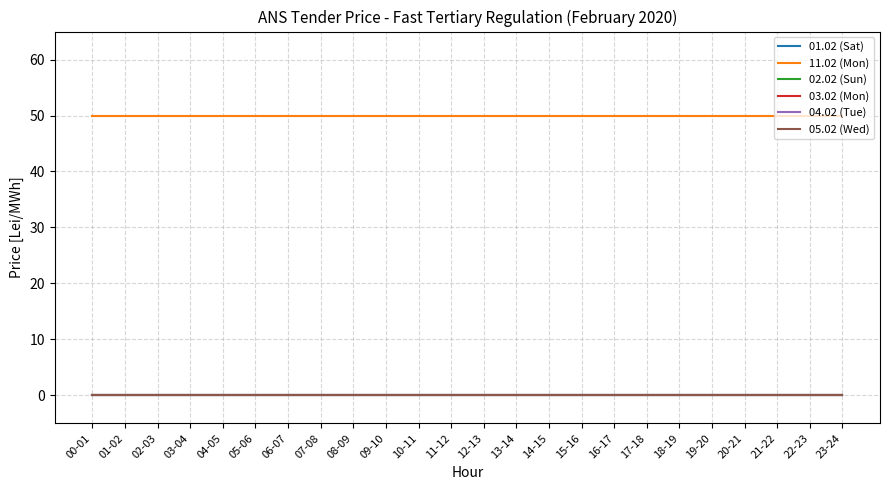

Reading left to right, transcribe all the data shown in this chart.

01.02 (Sat): 0	0	0	0	0	0	0	0	0	0	0	0	0	0	0	0	0	0	0	0	0	0	0	0
11.02 (Mon): 50	50	50	50	50	50	50	50	50	50	50	50	50	50	50	50	50	50	50	50	50	50	50	50
02.02 (Sun): 0	0	0	0	0	0	0	0	0	0	0	0	0	0	0	0	0	0	0	0	0	0	0	0
03.02 (Mon): 0	0	0	0	0	0	0	0	0	0	0	0	0	0	0	0	0	0	0	0	0	0	0	0
04.02 (Tue): 0	0	0	0	0	0	0	0	0	0	0	0	0	0	0	0	0	0	0	0	0	0	0	0
05.02 (Wed): 0	0	0	0	0	0	0	0	0	0	0	0	0	0	0	0	0	0	0	0	0	0	0	0